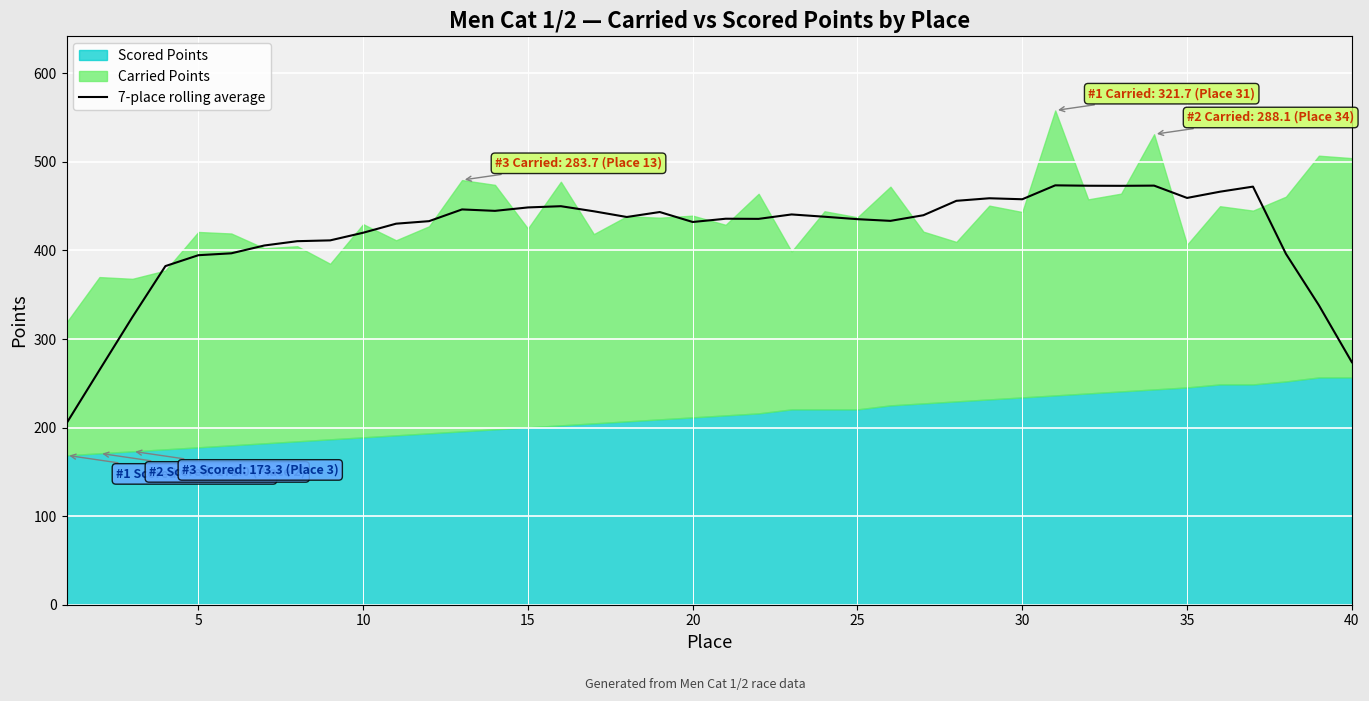

What is the maximum value for 7-place rolling average?

473.6